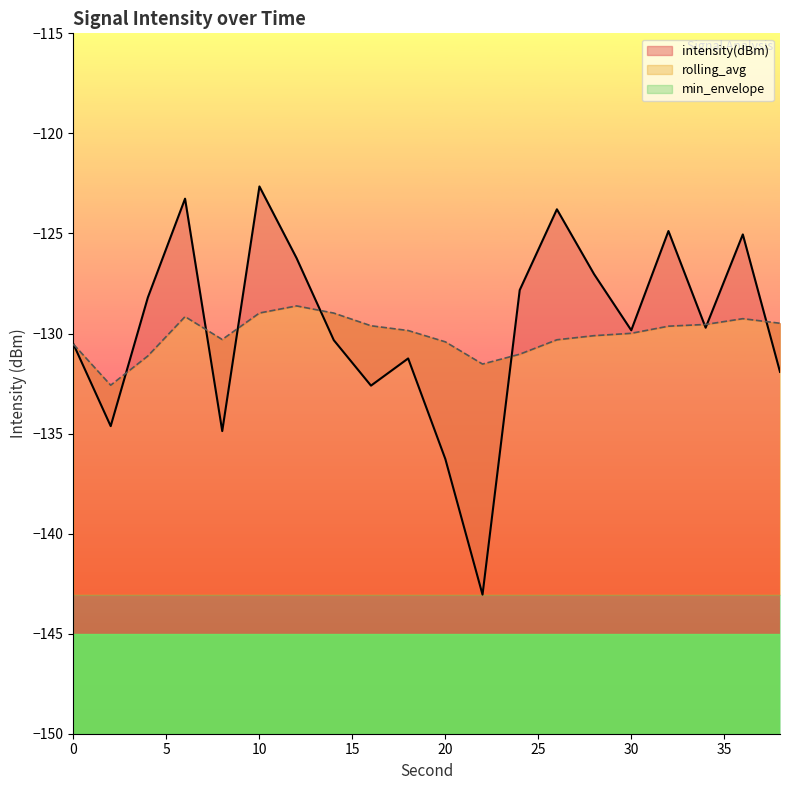

After their last crossing, which series has the higher values: intensity(dBm) or rolling_avg?

rolling_avg